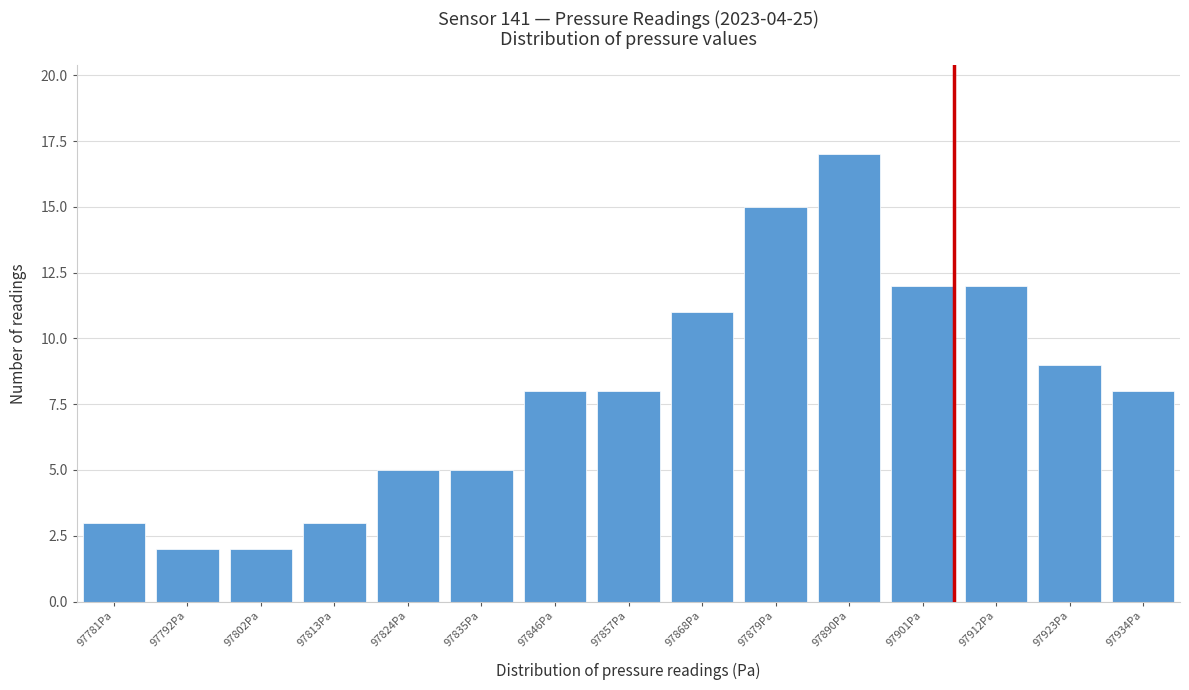

Reading left to right, list all the values displayed in this chart.

97781Pa=3	97792Pa=2	97802Pa=2	97813Pa=3	97824Pa=5	97835Pa=5	97846Pa=8	97857Pa=8	97868Pa=11	97879Pa=15	97890Pa=17	97901Pa=12	97912Pa=12	97923Pa=9	97934Pa=8